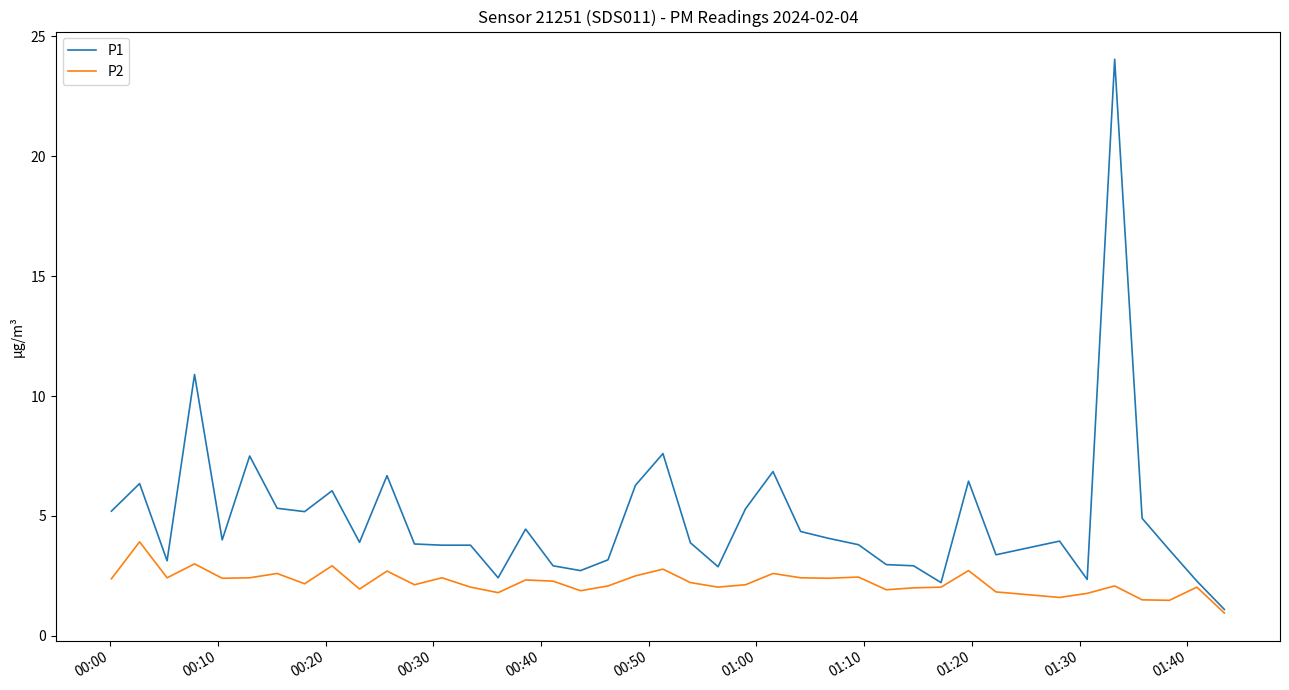

Which series has the largest range (max minus min)?

P1